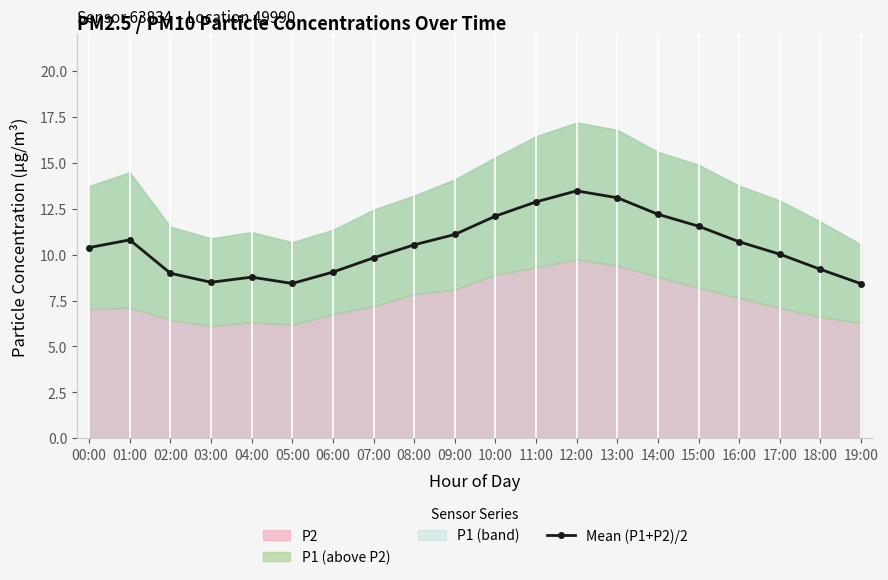

Does the chart display data point markers on the line(s)?

Yes